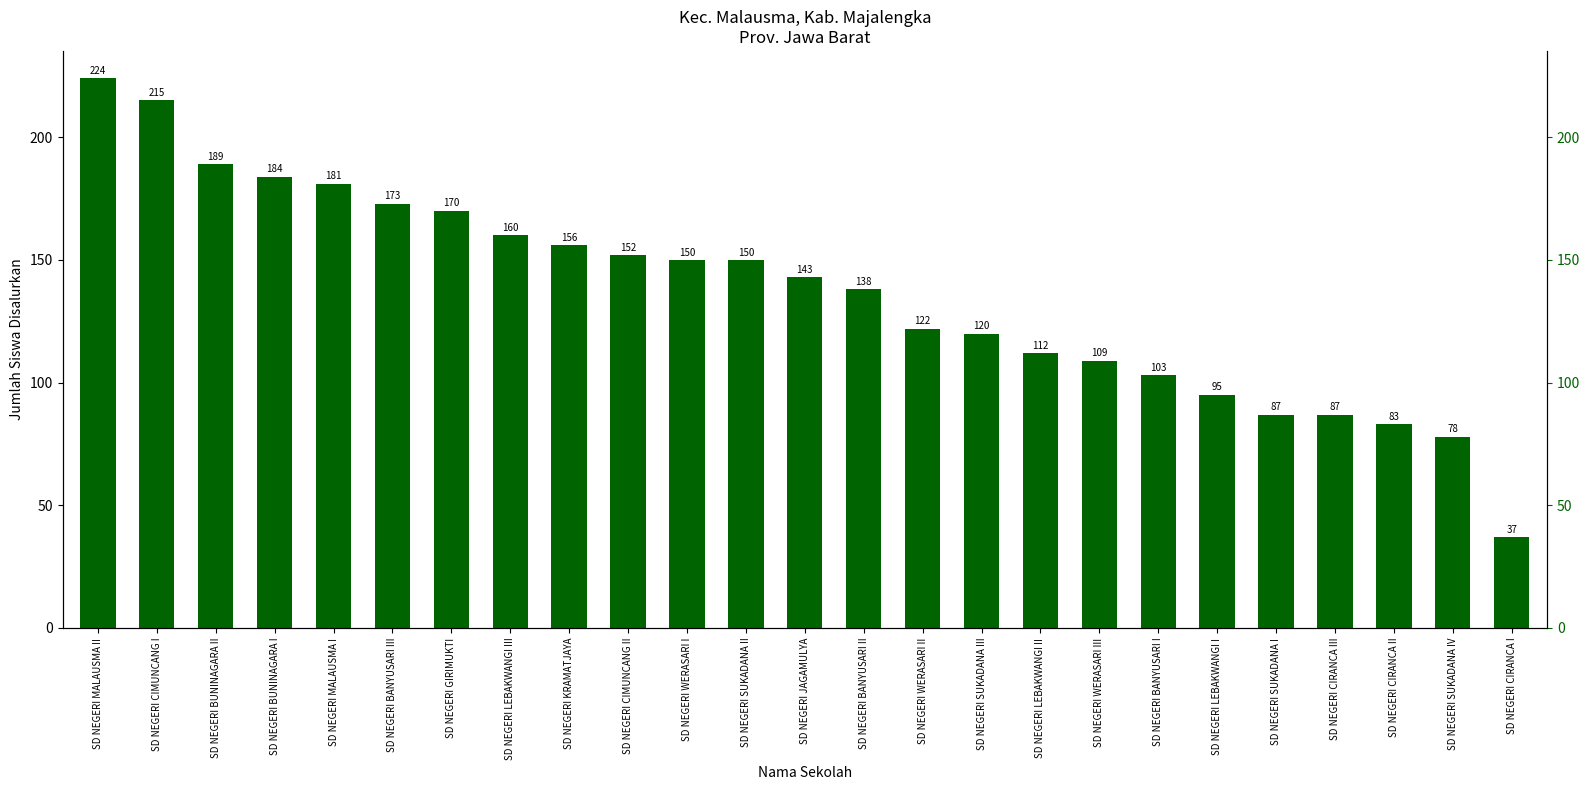

Reading right to left, list all the values displayed in this chart.

37	78	83	87	87	95	103	109	112	120	122	138	143	150	150	152	156	160	170	173	181	184	189	215	224